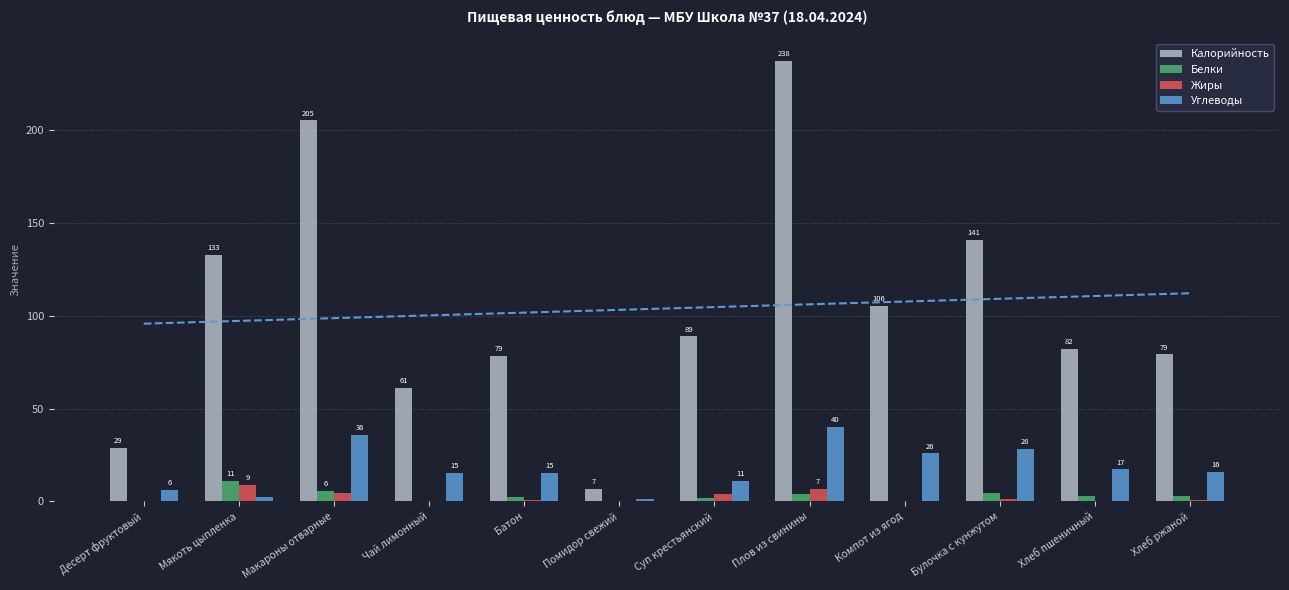

What is the sum of the Белки values at Плов из свинины and Хлеб пшеничный?

6.7